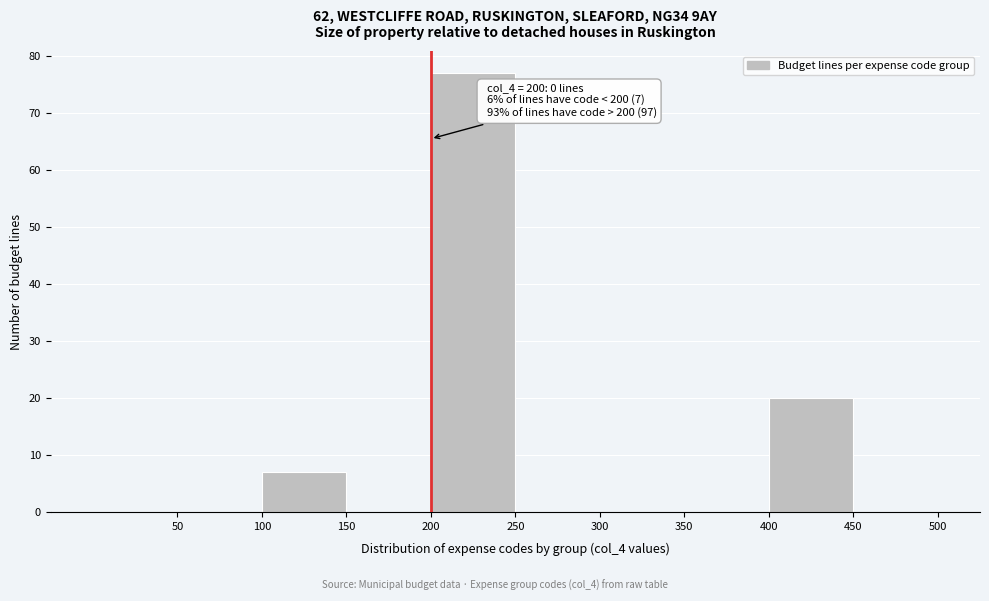

Over which range of the x-axis is the bar tallest?

200 to 250